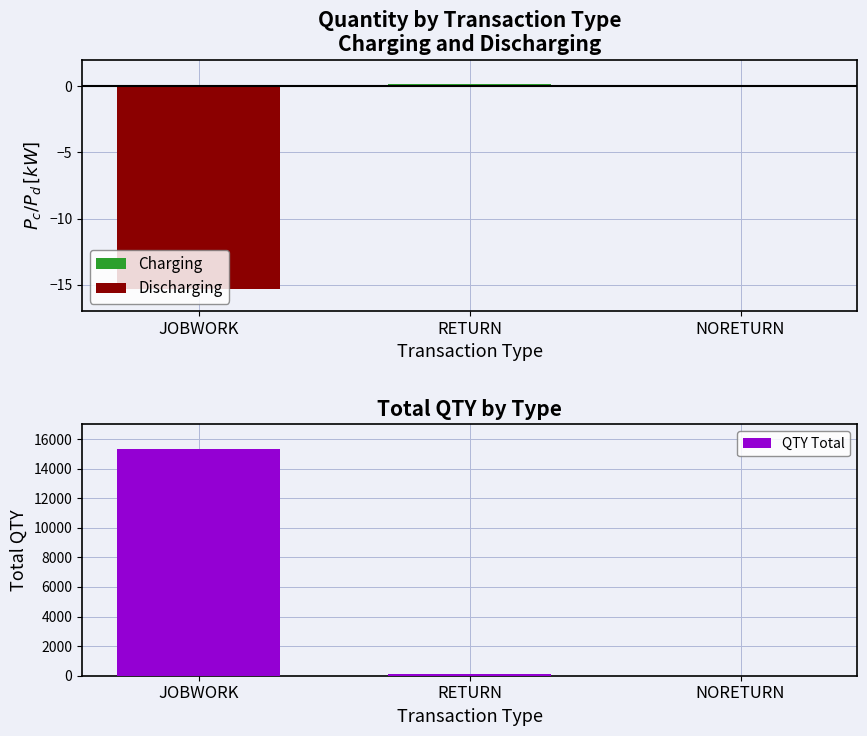

What is the difference between the QTY Total values at RETURN and JOBWORK?

15204